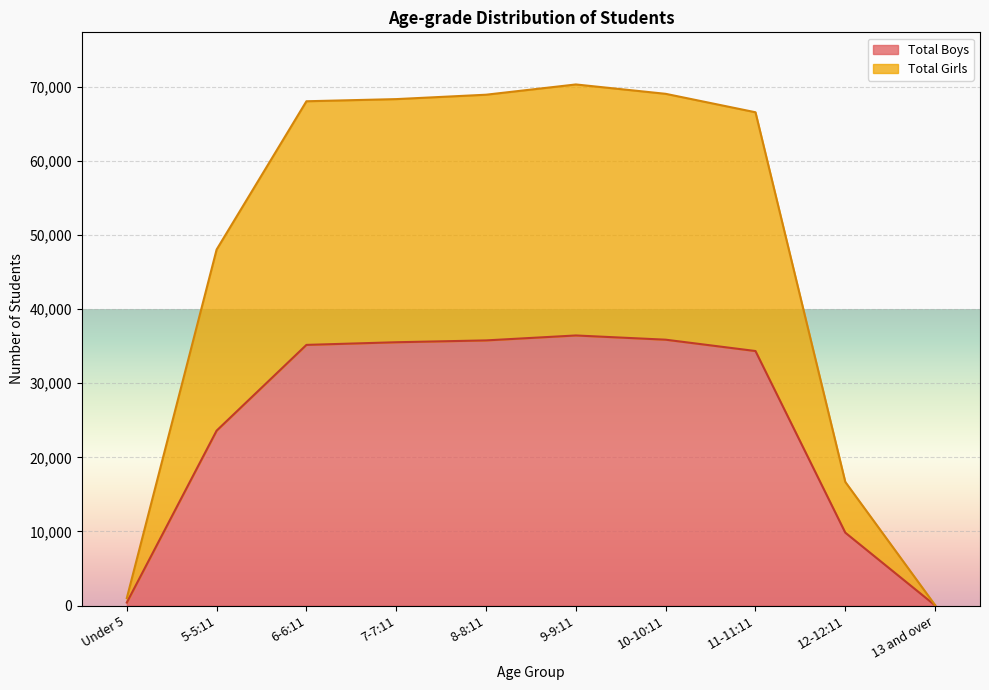

List the series in order of their peak value, highest first.

Total Girls, Total Boys